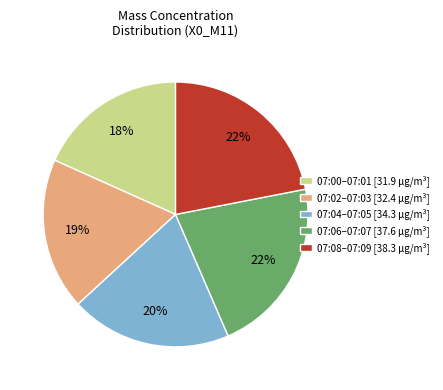

Do 07:02–07:03 [32.4 μg/m³] and 07:00–07:01 [31.9 μg/m³] together represent more than half of the pie?

No